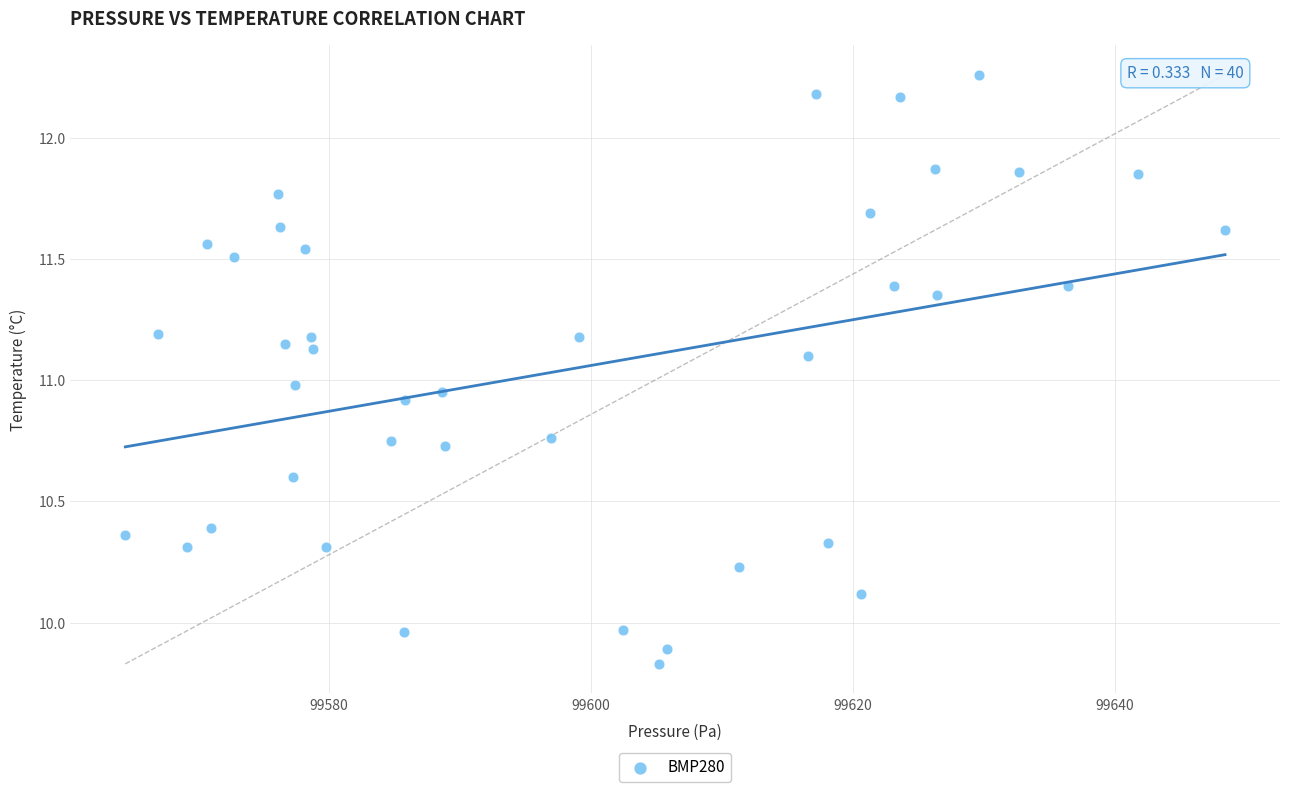

What is the range of X values (max minus min)?

83.9